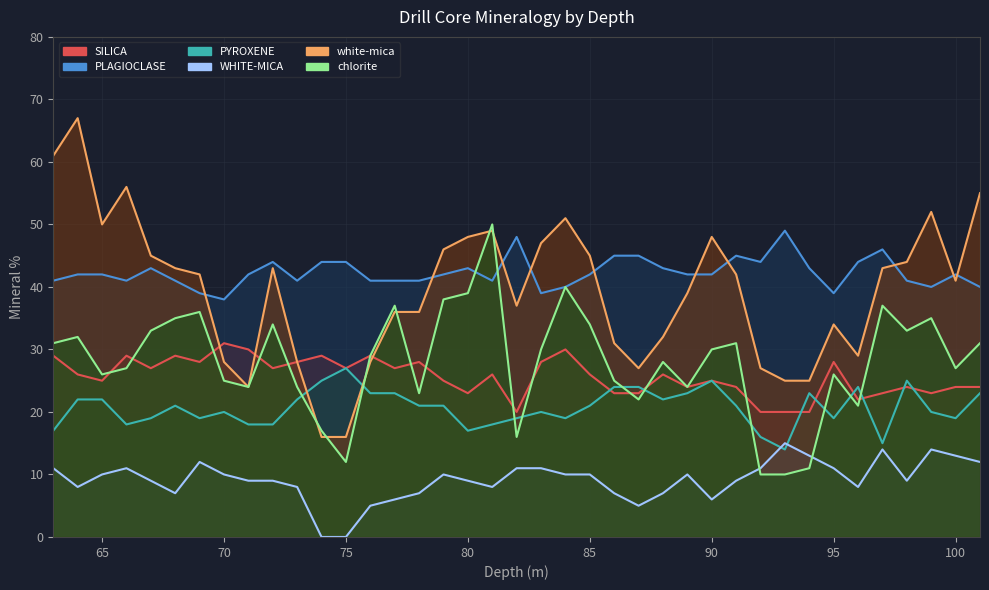

What value does the WHITE-MICA series have at 69?

12